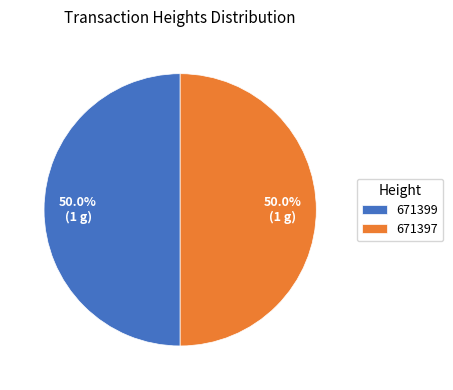

What is the total percentage of 671399 and 671397?

100.0%